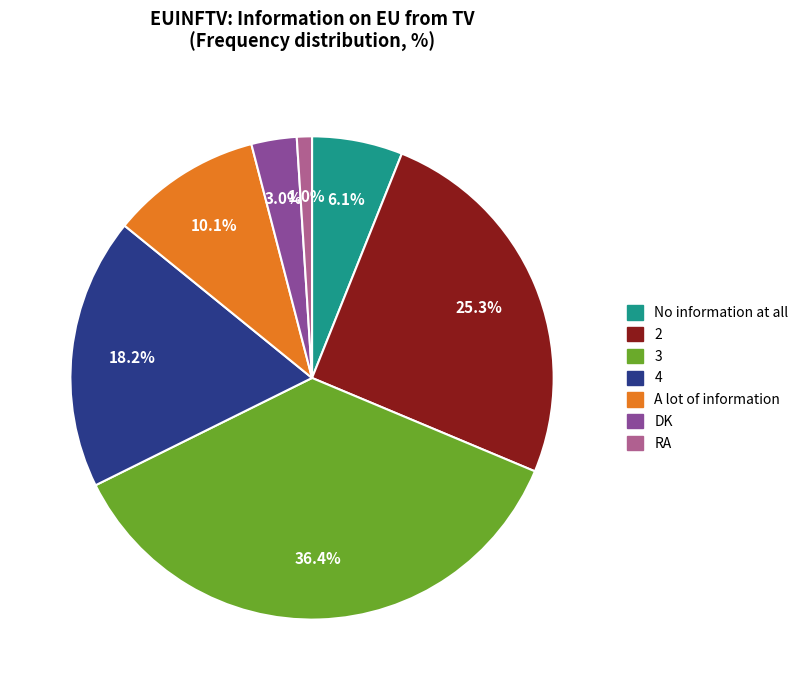

How many segments does this pie chart have?

7